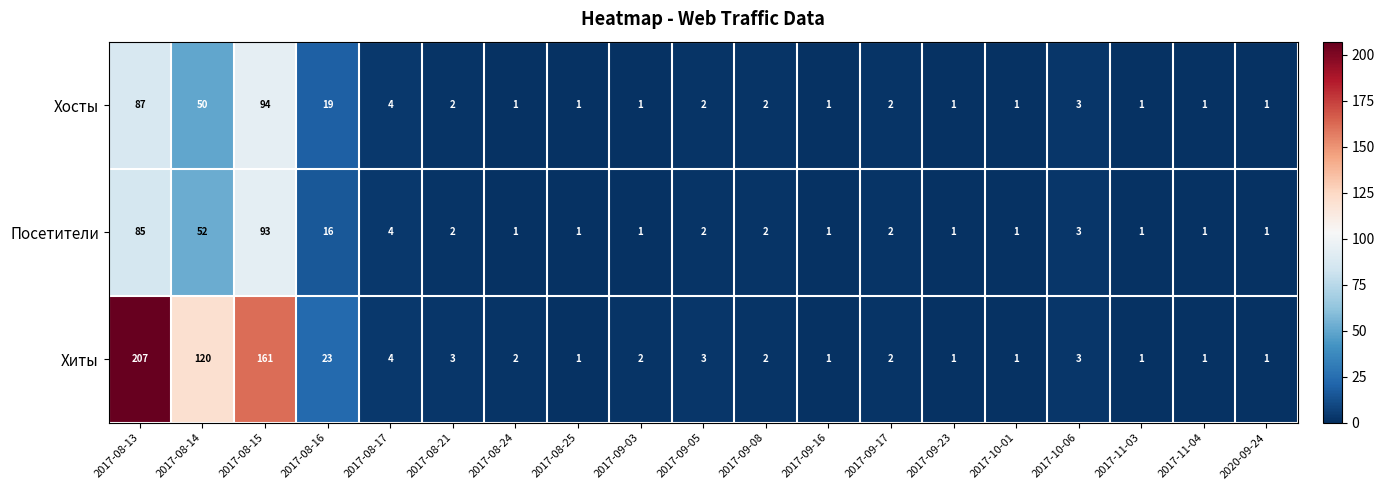

What is the approximate value of Хиты at 2017-08-15, to the nearest 10?

160